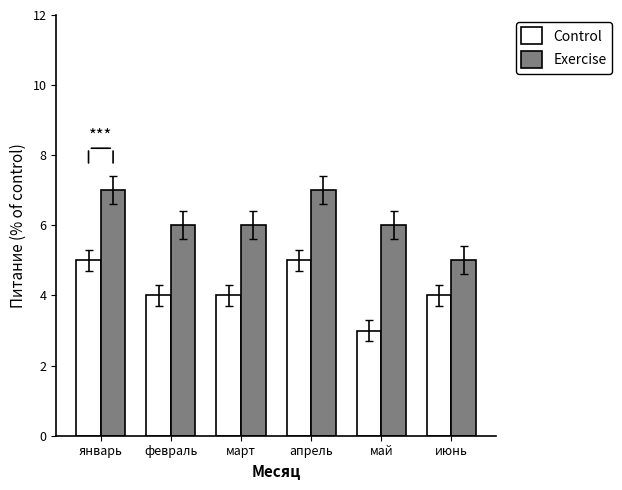

What value does the Control series have at апрель?

5